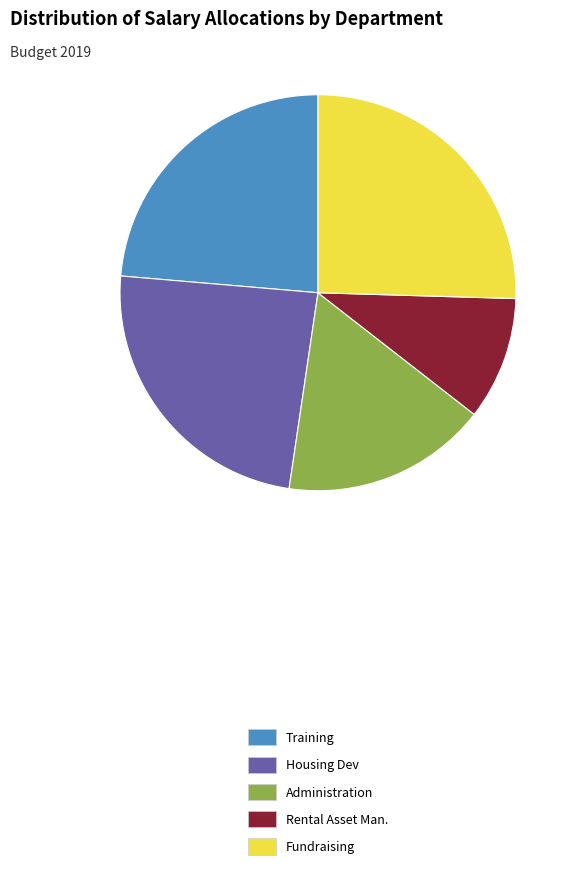

Is there a majority slice in this chart?

No